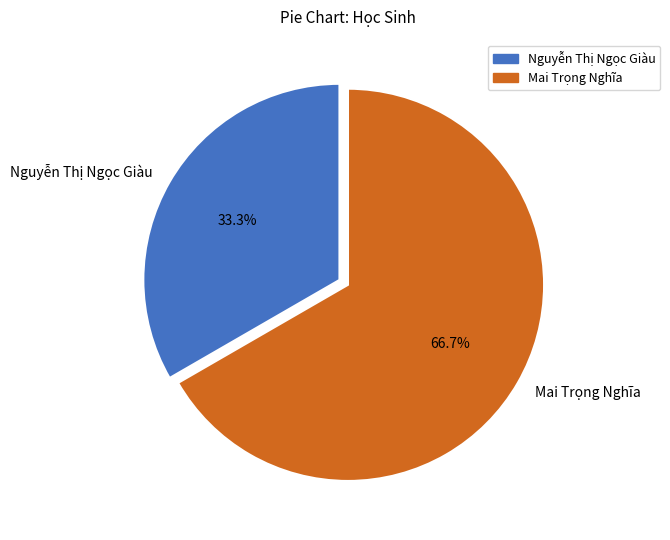

Is Mai Trọng Nghĩa the majority of the pie?

Yes